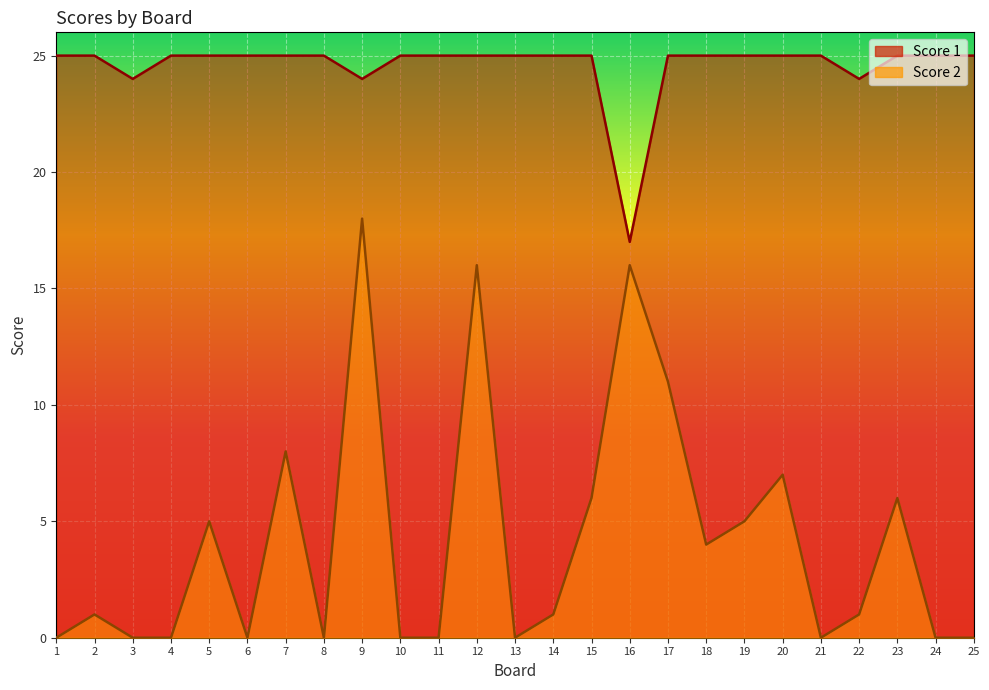

What is the value of the Score 2 point at the 5th from the left?

5